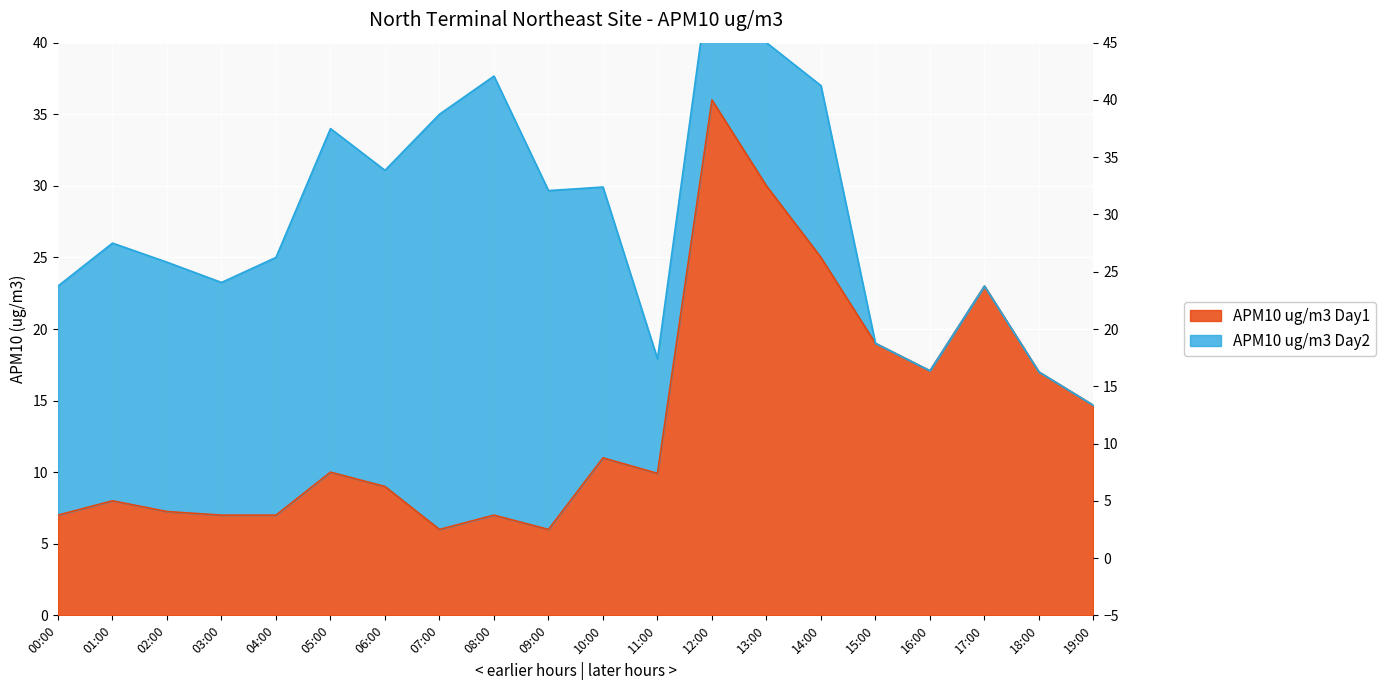

Which category has the highest value across all series?

12:00